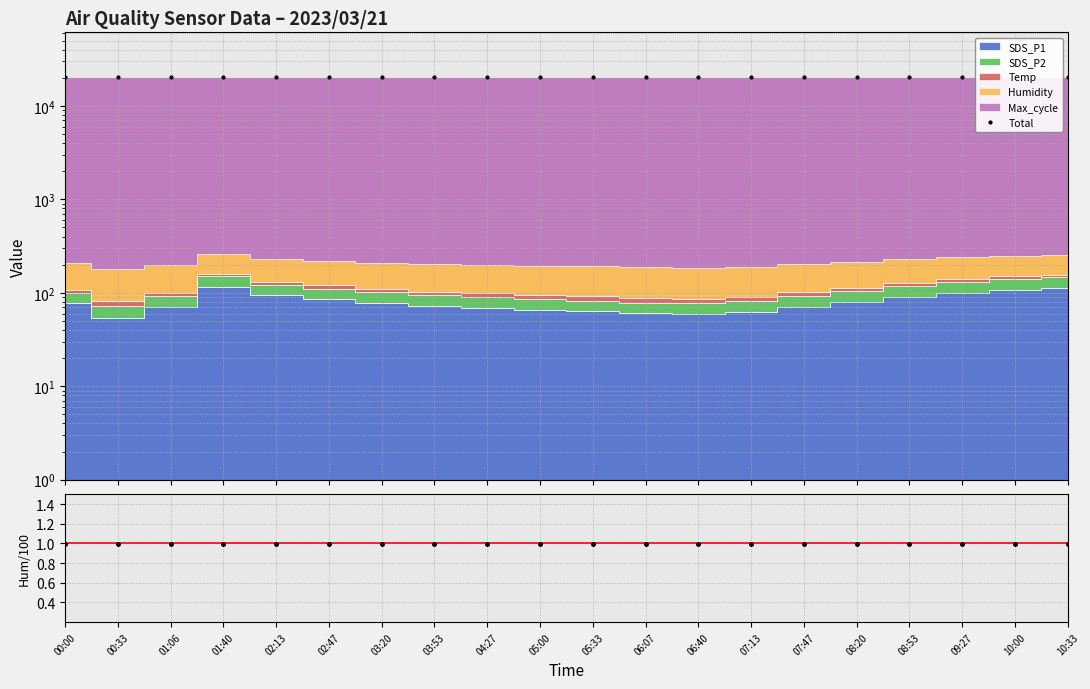

Which has a higher value, 10:33 or 05:33?

10:33